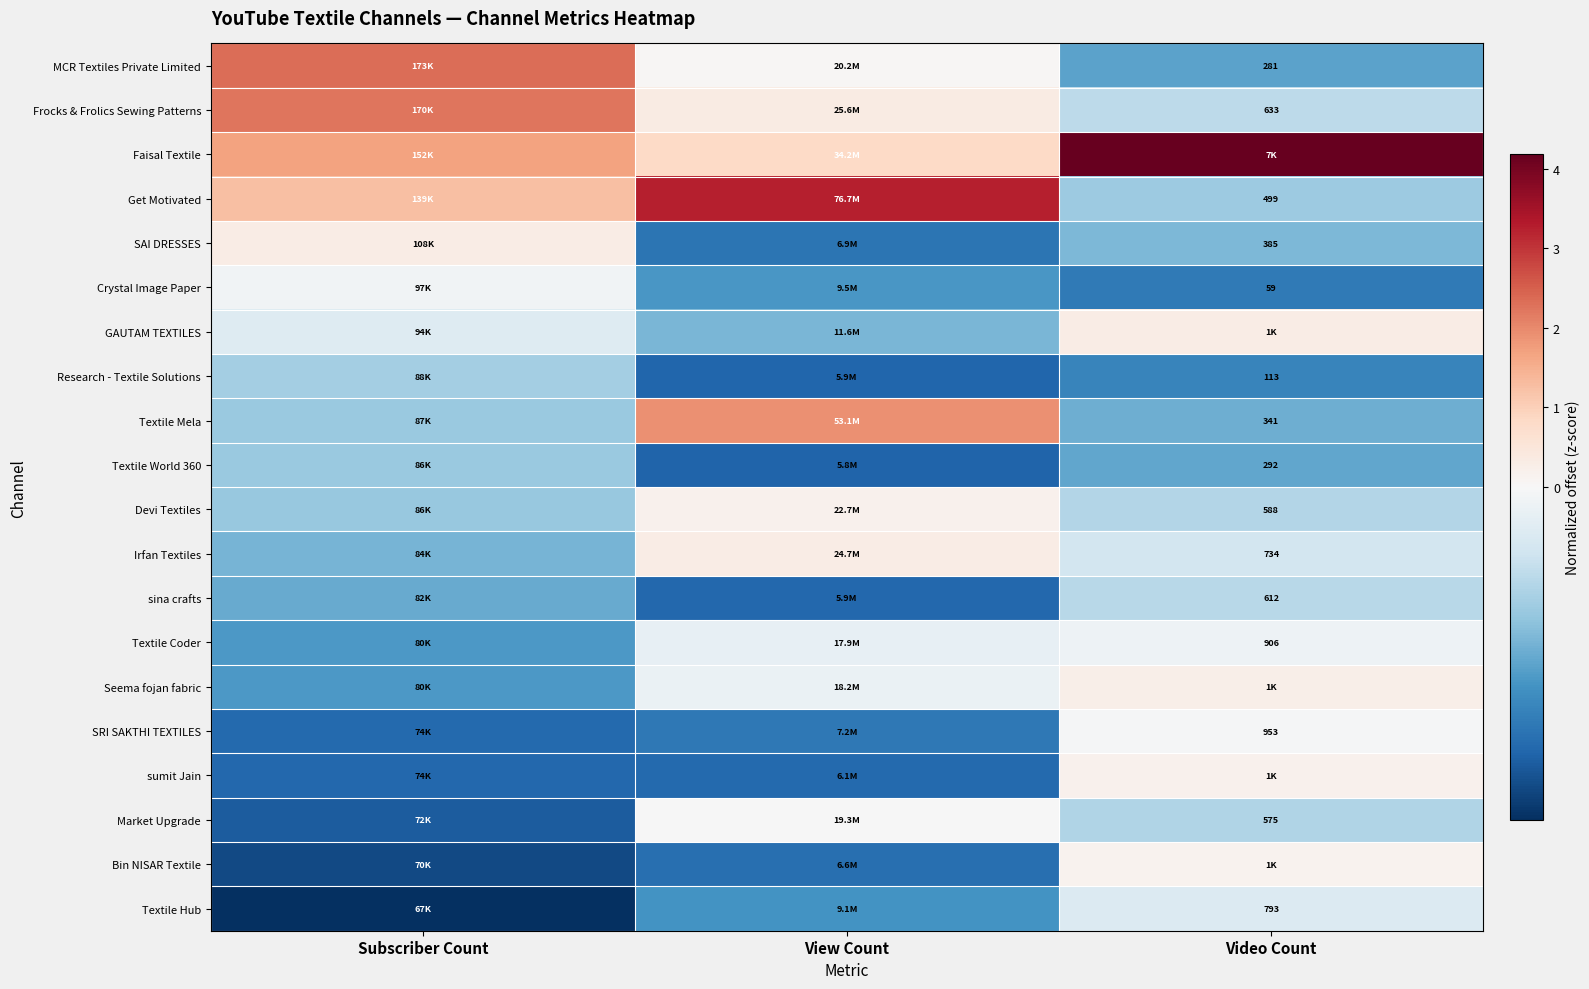

Rank the series at Video Count from highest to lowest value.

Faisal Textile, GAUTAM TEXTILES, Seema fojan fabric, sumit Jain, Bin NISAR Textile, SRI SAKTHI TEXTILES, Textile Coder, Textile Hub, Irfan Textiles, Frocks & Frolics Sewing Patterns, sina crafts, Devi Textiles, Market Upgrade, Get Motivated, SAI DRESSES, Textile Mela, Textile World 360, MCR Textiles Private Limited, Research - Textile Solutions, Crystal Image Paper